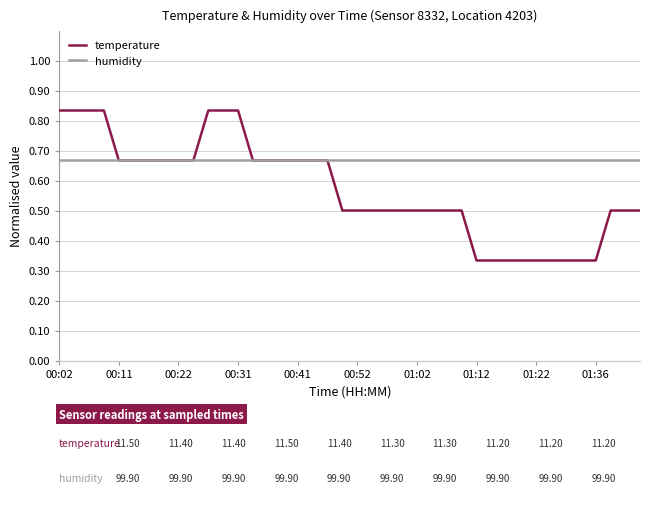

Rank the series by their maximum value, from highest to lowest.

temperature, humidity